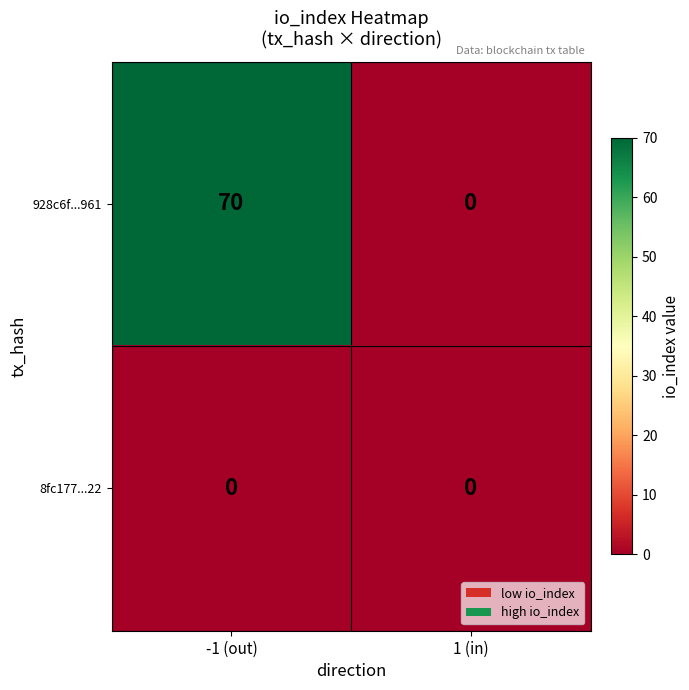

Which series has the largest range (max minus min)?

928c6f...961